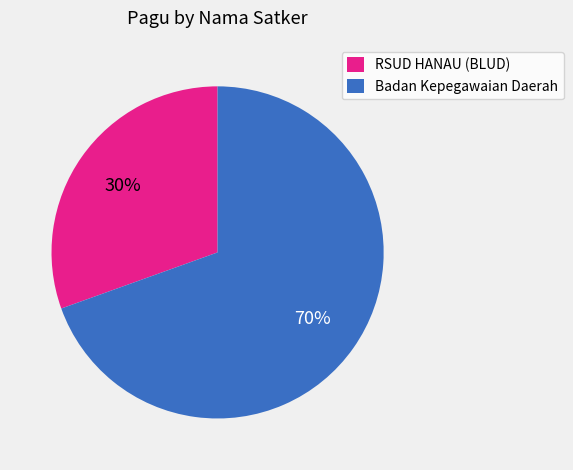

To the nearest percent, what is the average slice percentage?

50%